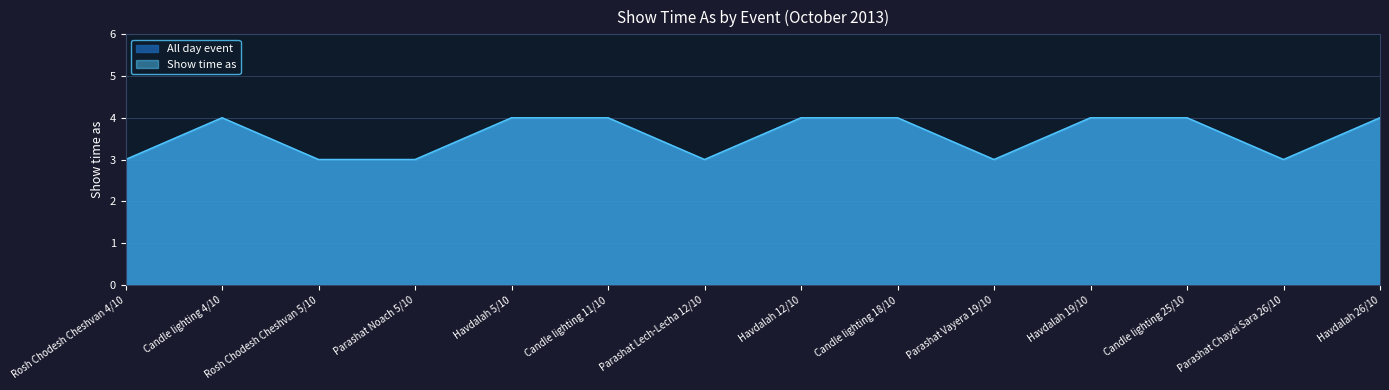

Does the chart have visible grid lines?

Yes